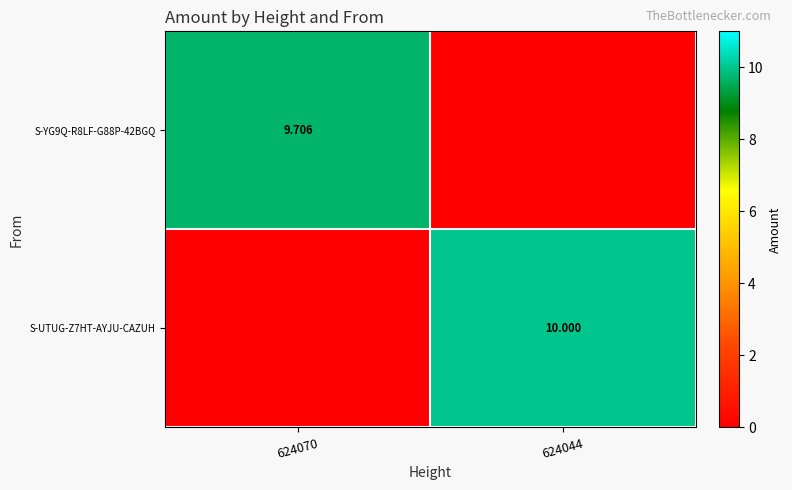

Is the value of S-YG9Q-R8LF-G88P-42BGQ at 624070 greater than the value of S-UTUG-Z7HT-AYJU-CAZUH at 624044?

No